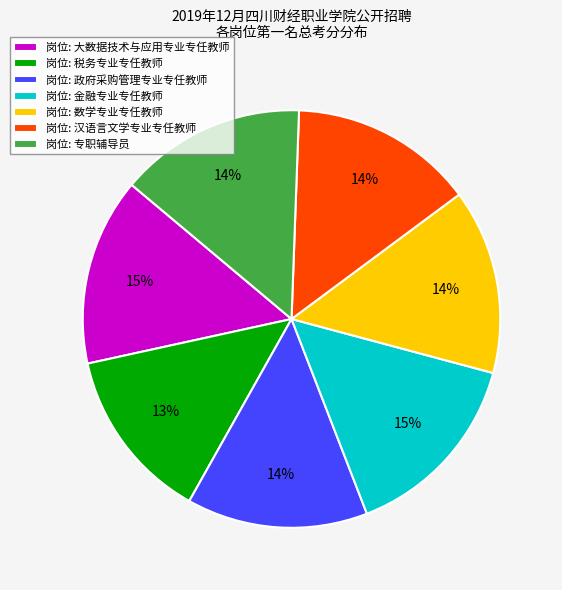

Do 岗位: 大数据技术与应用专业专任教师 and 岗位: 数学专业专任教师 together represent more than half of the pie?

No